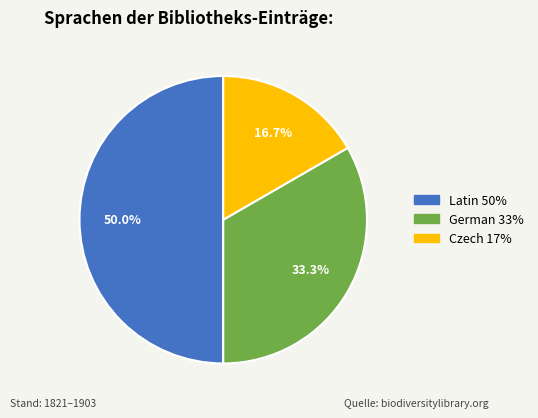

Count the number of slices in the pie.

3